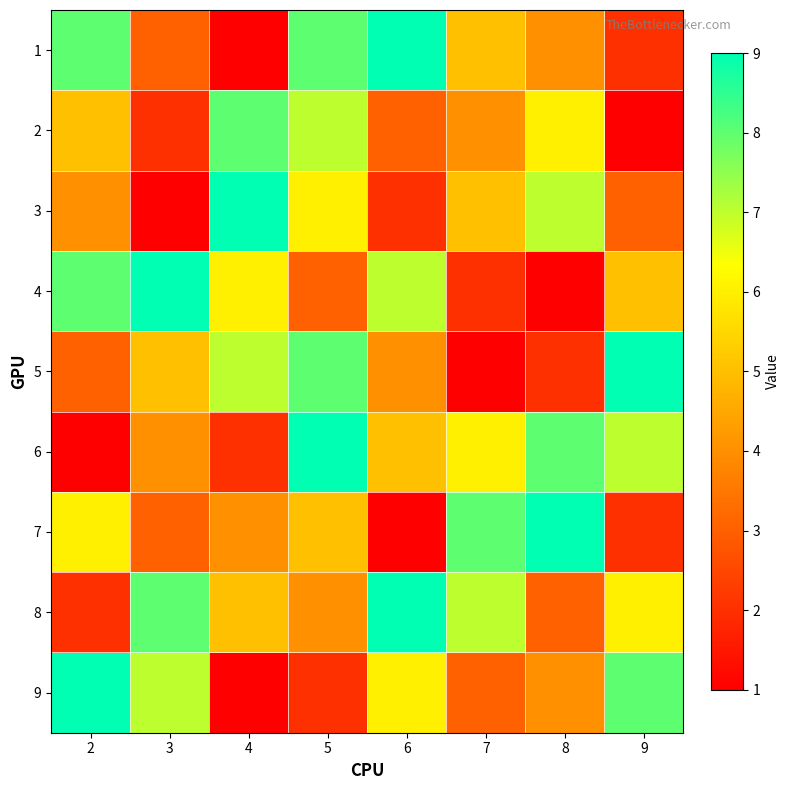

At how many categories does at least one series exceed 2?

8